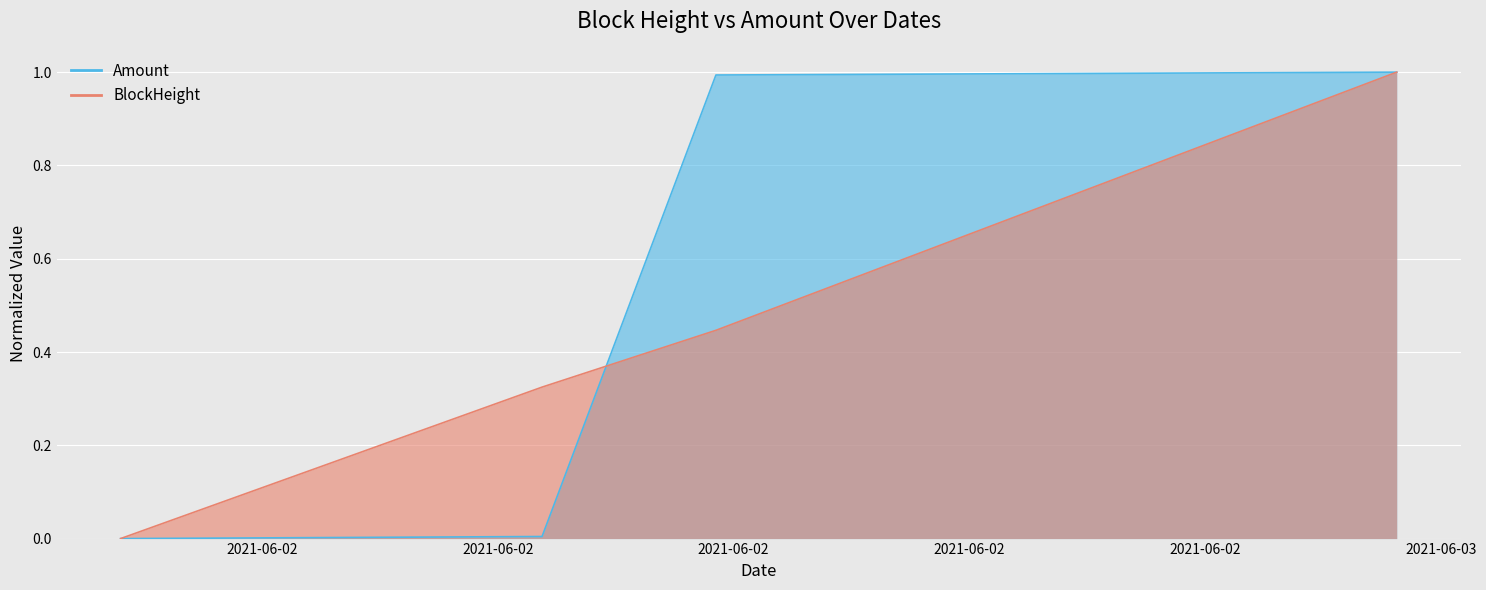

How many intersections are there between Amount and BlockHeight?

1